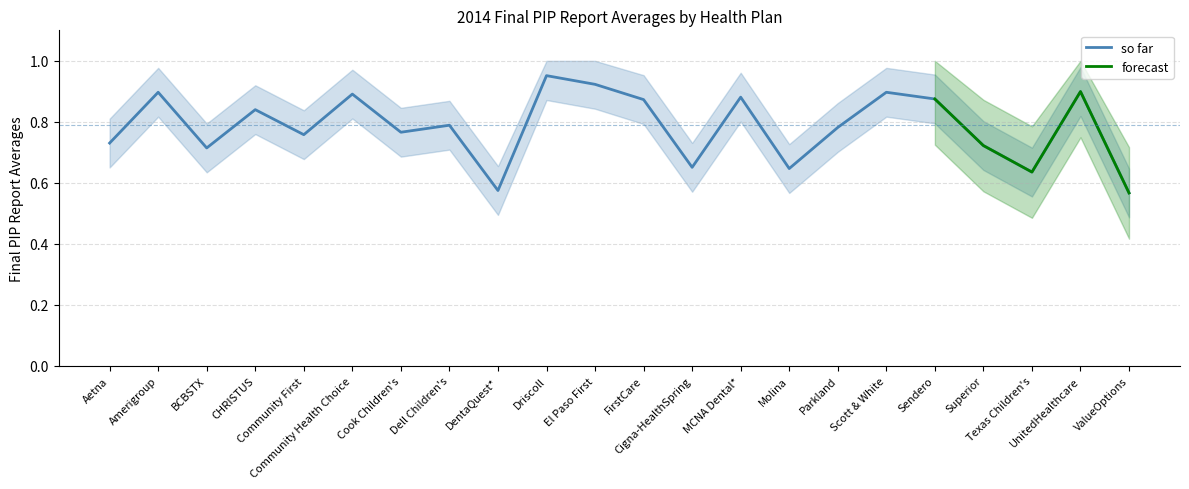

Reading left to right, transcribe all the data shown in this chart.

Aetna=0.7	Amerigroup=0.9	BCBSTX=0.7	CHRISTUS=0.8	Community First=0.8	Community Health Choice=0.9	Cook Children's=0.8	Dell Children's=0.8	DentaQuest*=0.6	Driscoll=1.0	El Paso First=0.9	FirstCare=0.9	Cigna-HealthSpring=0.7	MCNA Dental*=0.9	Molina=0.6	Parkland=0.8	Scott & White=0.9	Sendero=0.9	Superior=0.7	Texas Children's=0.6	UnitedHealthcare=0.9	ValueOptions=0.6